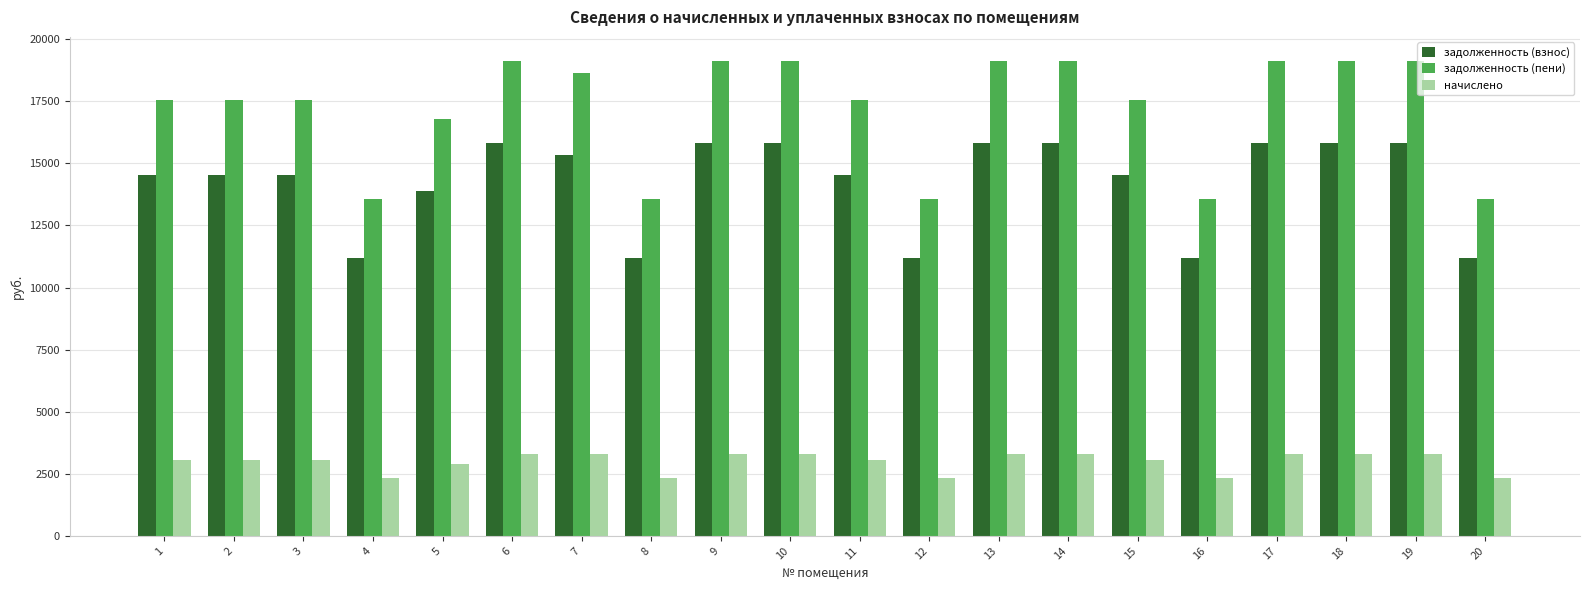

How many bars are there in total?

60